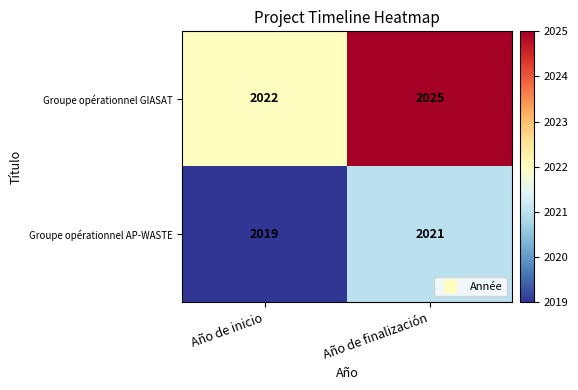

List the series in order of their overall mean, highest first.

Groupe opérationnel GIASAT, Groupe opérationnel AP-WASTE